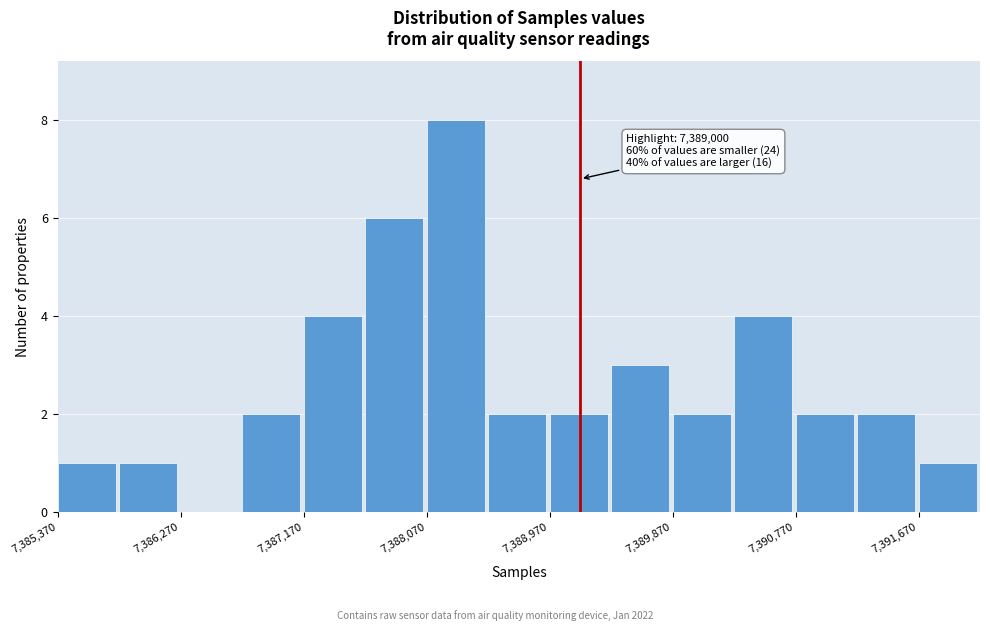

Which range on the x-axis has the tallest bar?

7388100 to 7388500